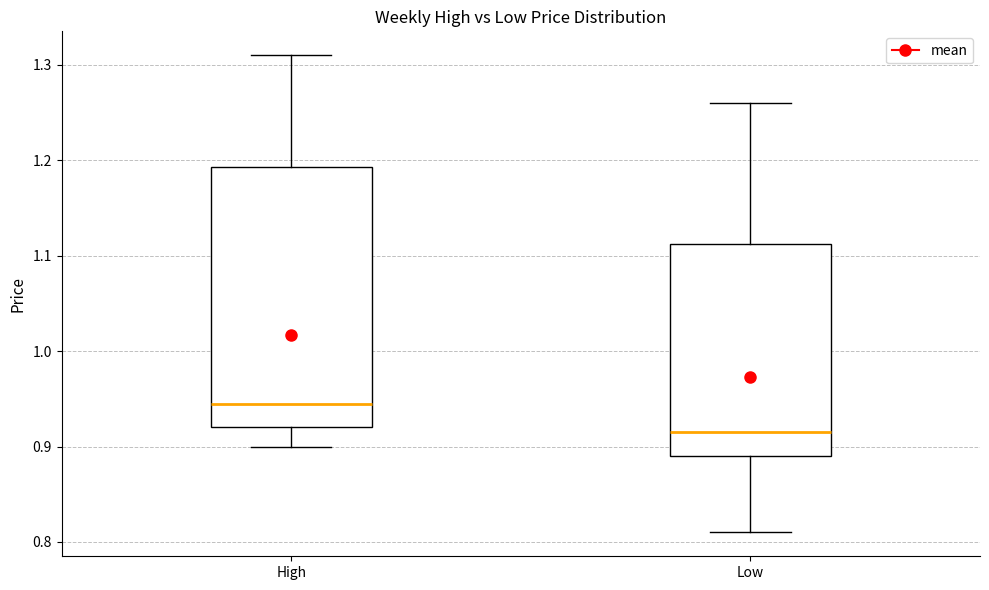

Reading left to right, read every box against the y-axis: the position of its median line, the range the box covers, and the ends of its whiskers. The values are not printed on the chart, so give them approximately, as read against the axis.

High: median 0.95, box 0.92 to 1.19, whiskers 0.90 to 1.31
Low: median 0.92, box 0.89 to 1.11, whiskers 0.81 to 1.26